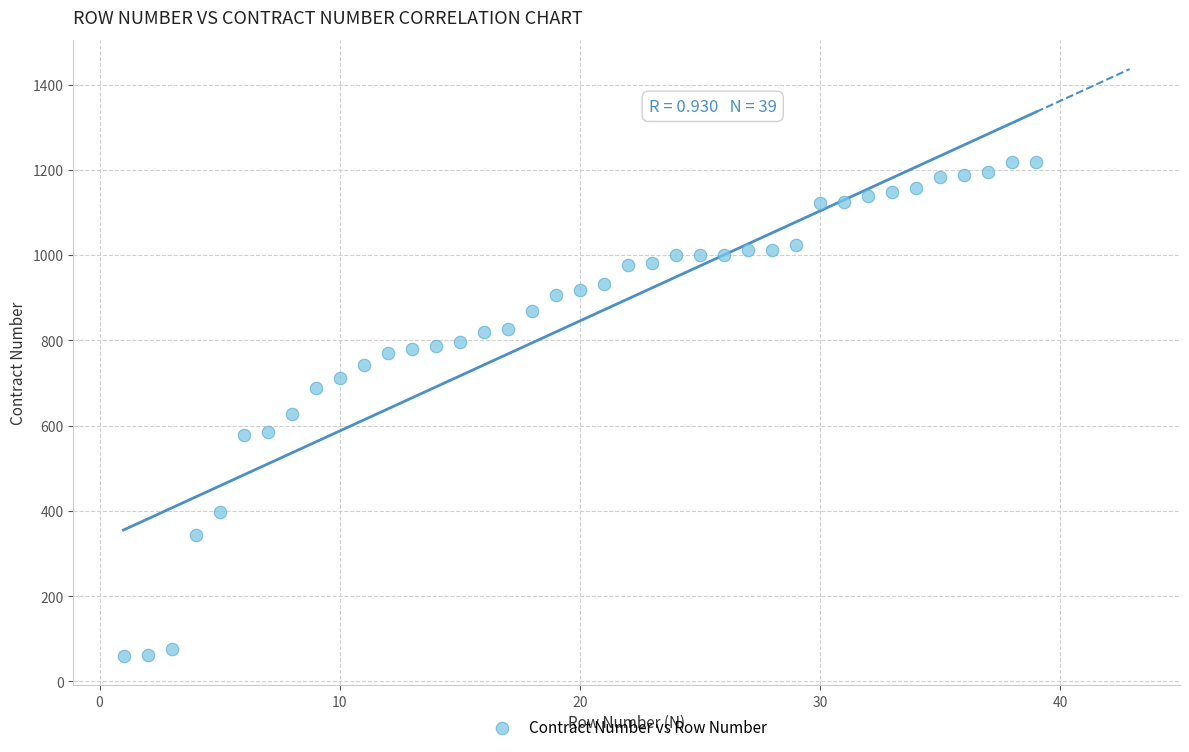

What is the range of X values (max minus min)?

38